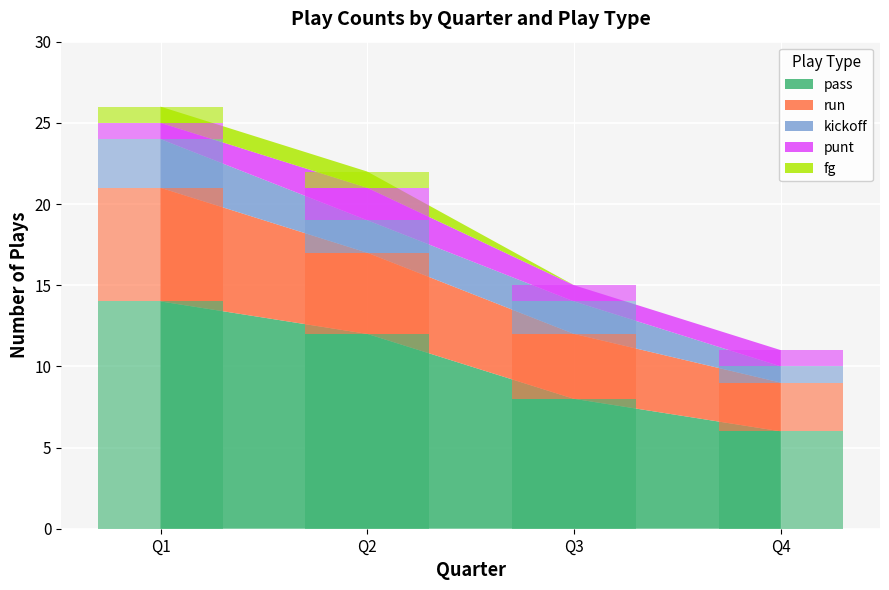

The run series shows 3 at Q1. True or false?

False